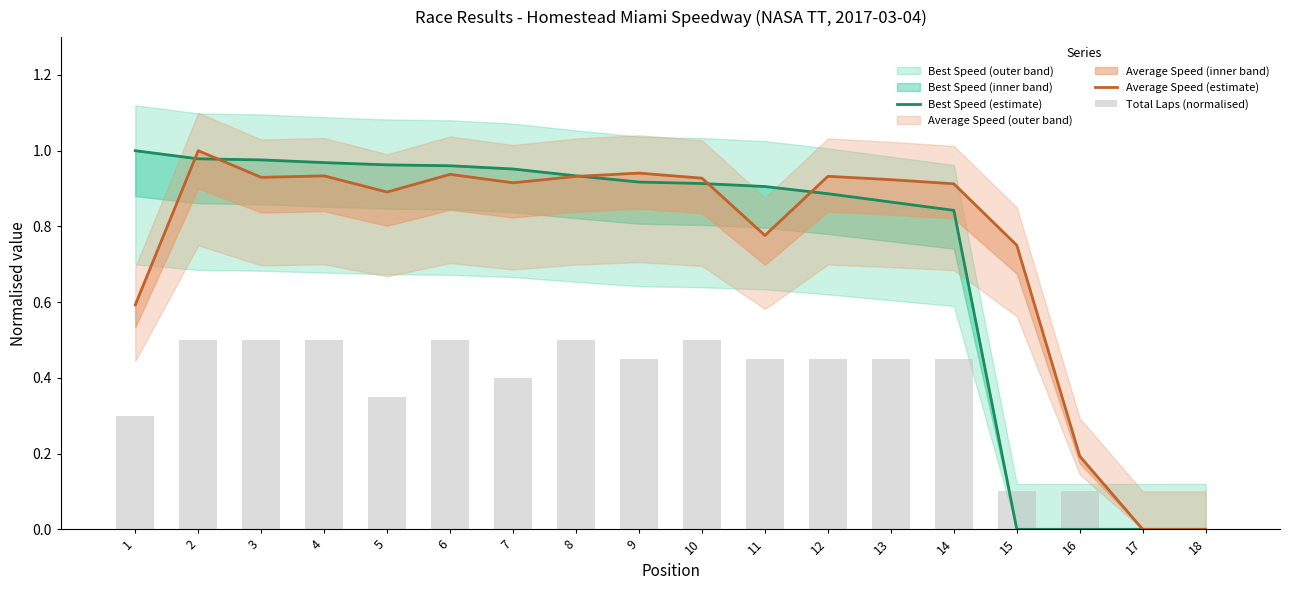

Which category has the highest value in the Total Laps (normalised) series?

2